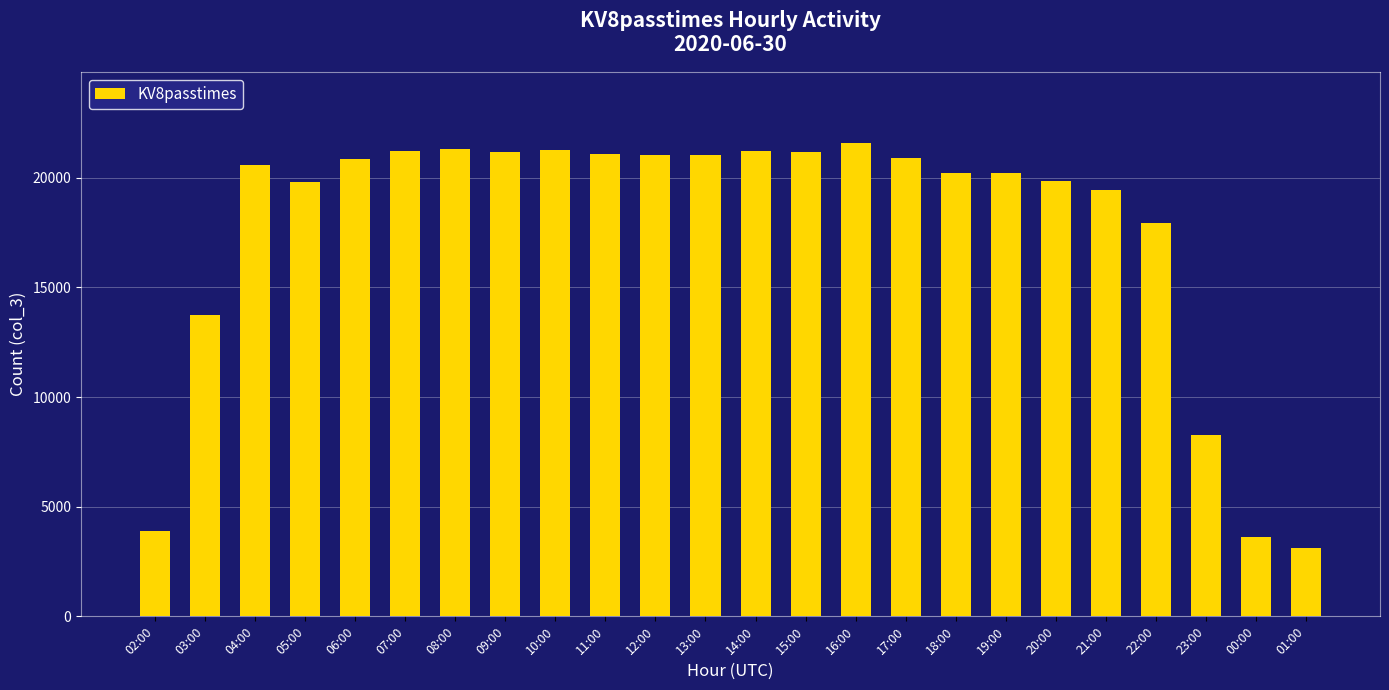

The chart shows a value of 1477 at 02:00. True or false?

False